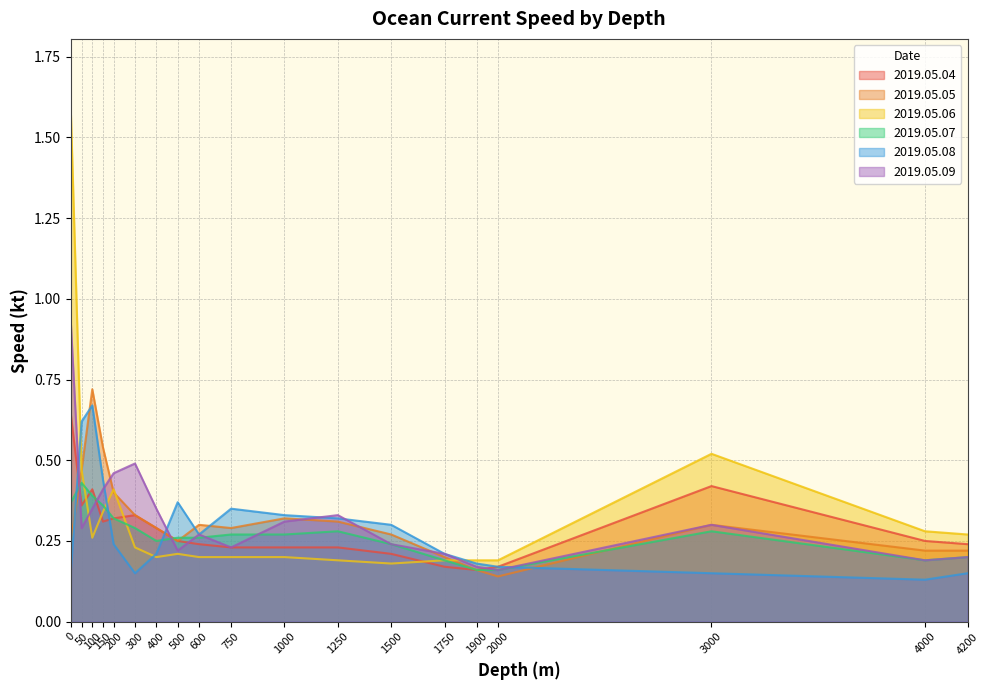

What is the difference between the second highest and minimum values in the 2019.05.09 series?

0.3